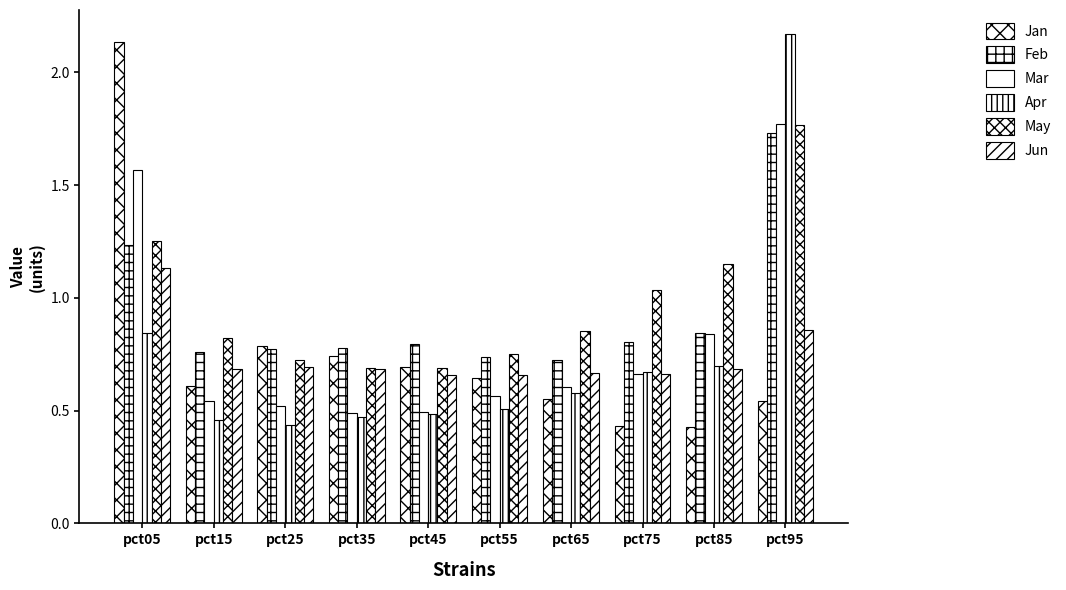

Does the chart contain stacked bars?

No